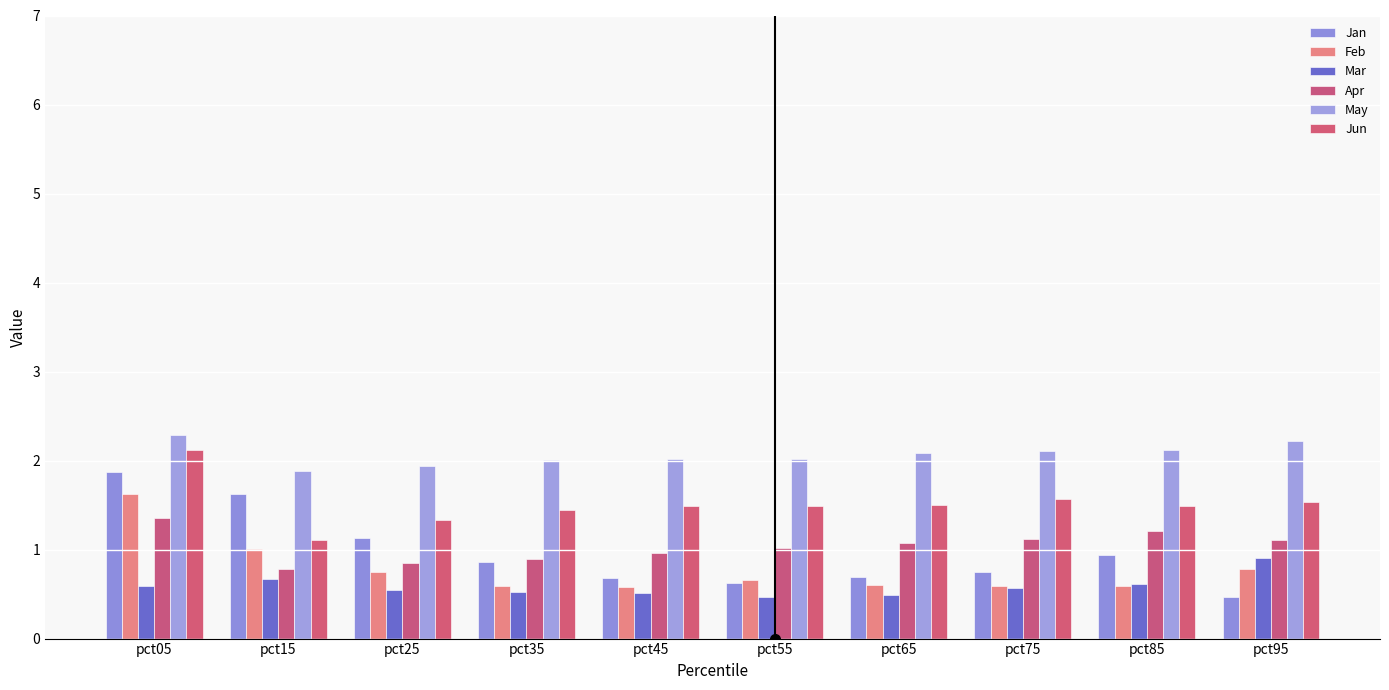

What is the sum of the May values at pct55 and pct75?

4.1